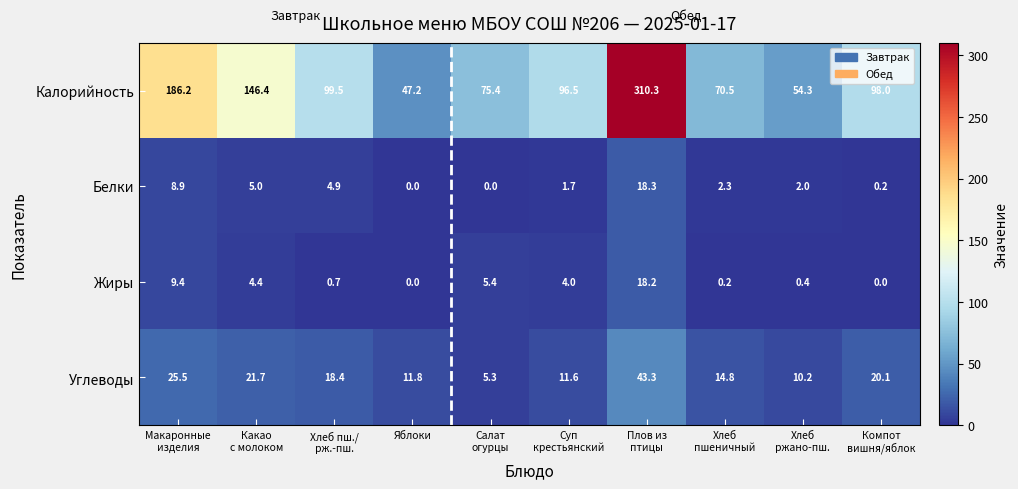

Rank the series by their maximum value, from lowest to highest.

Жиры, Белки, Углеводы, Калорийность